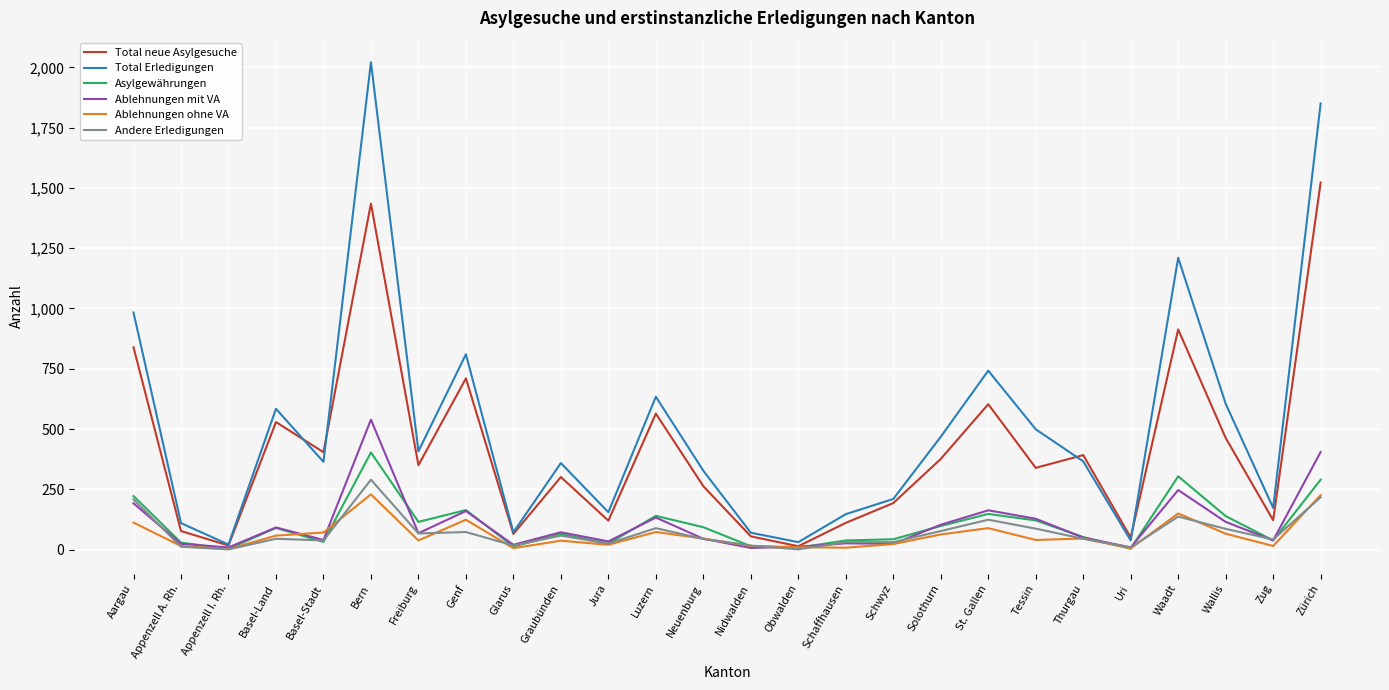

What is the highest value of the Total neue Asylgesuche series?

1522